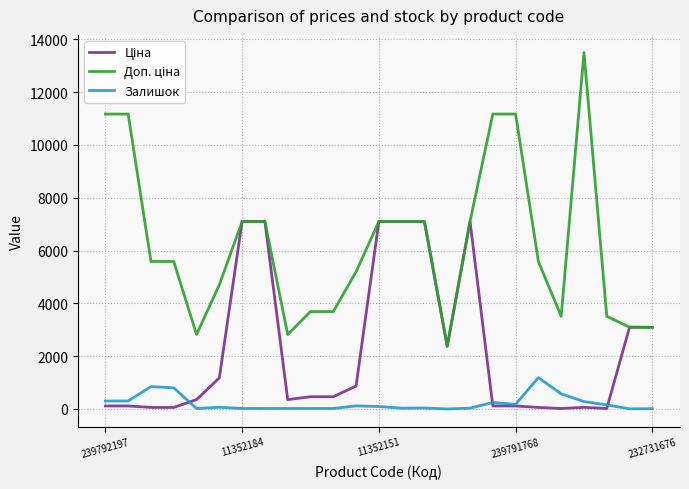

What is the difference between the maximum and second lowest values in the Ціна series?

7083.2